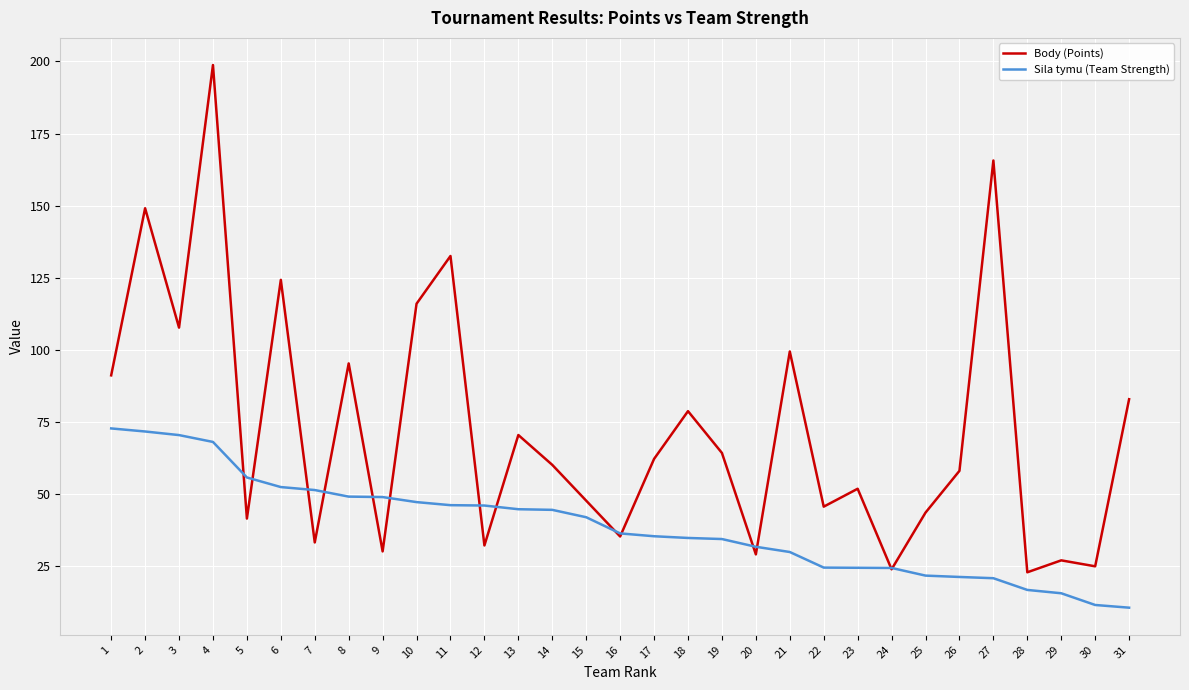

What is the difference between the highest and lowest values at 29?

11.4